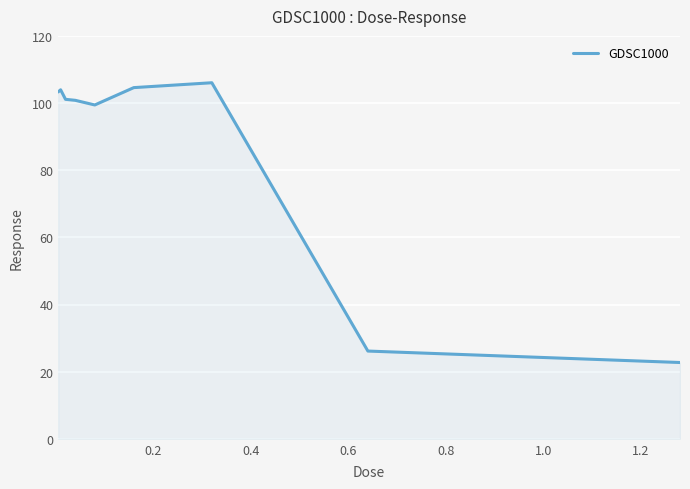

What is the average value?

85.3